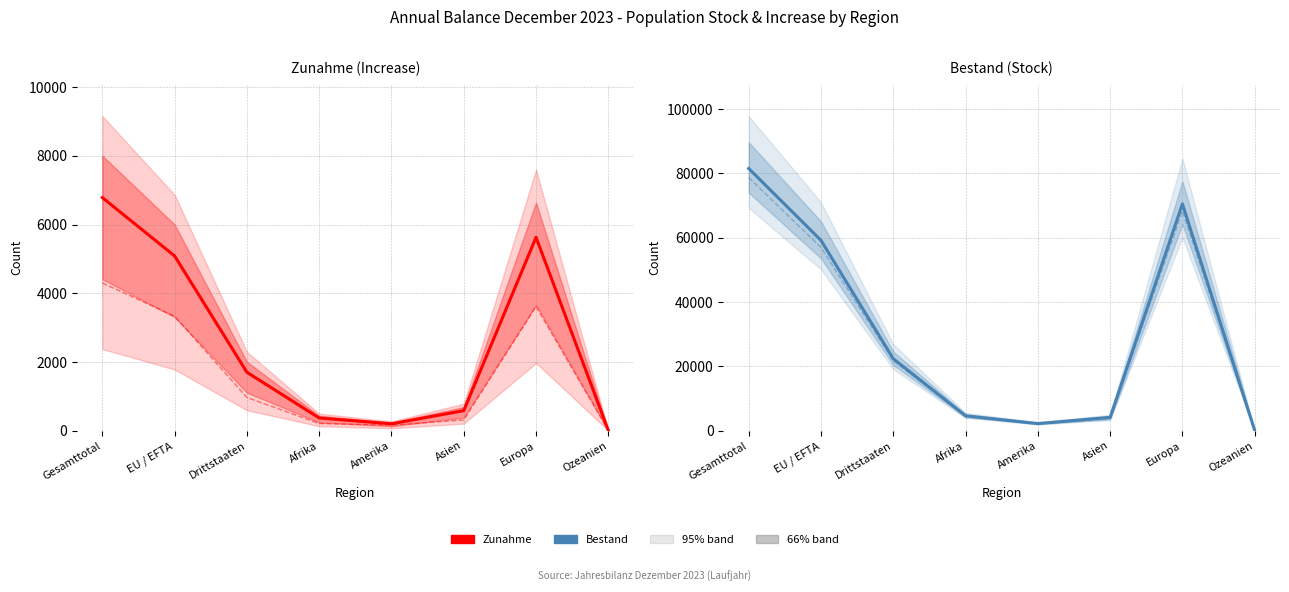

What is the minimum value shown in the chart?

4